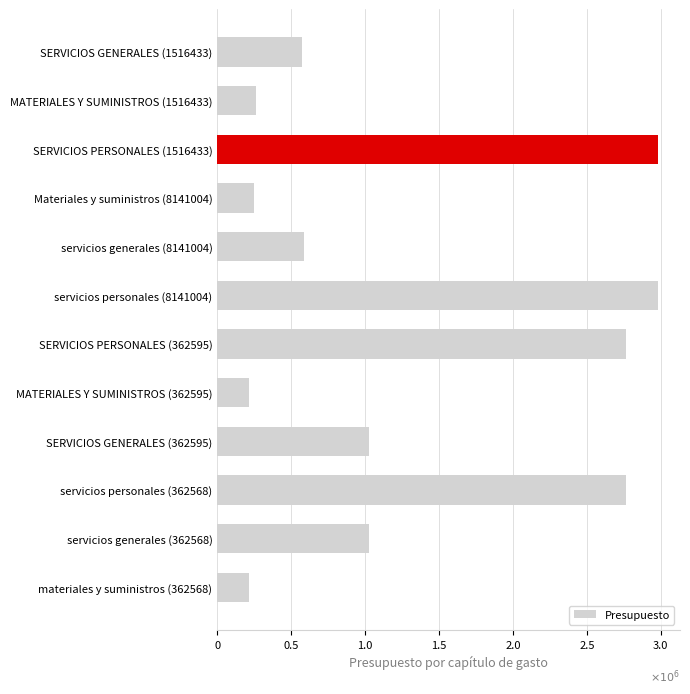

Are the bars horizontal?

Yes